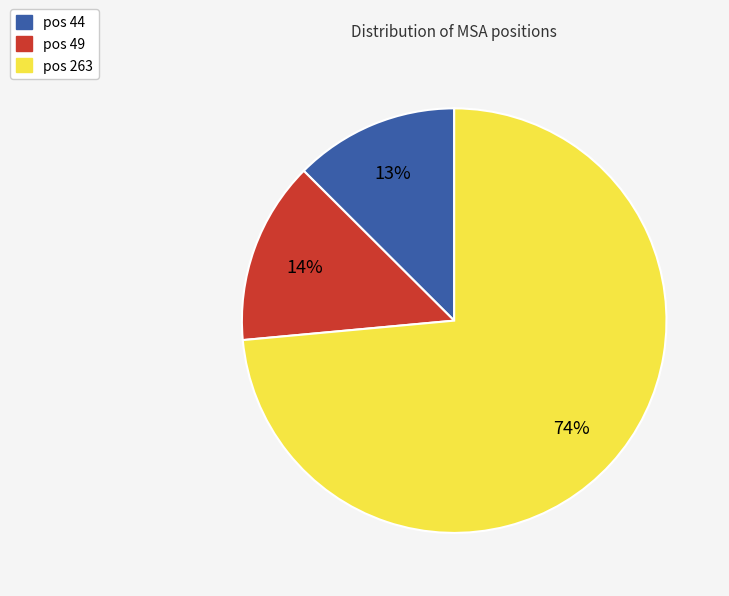

Is there a majority slice in this chart?

Yes